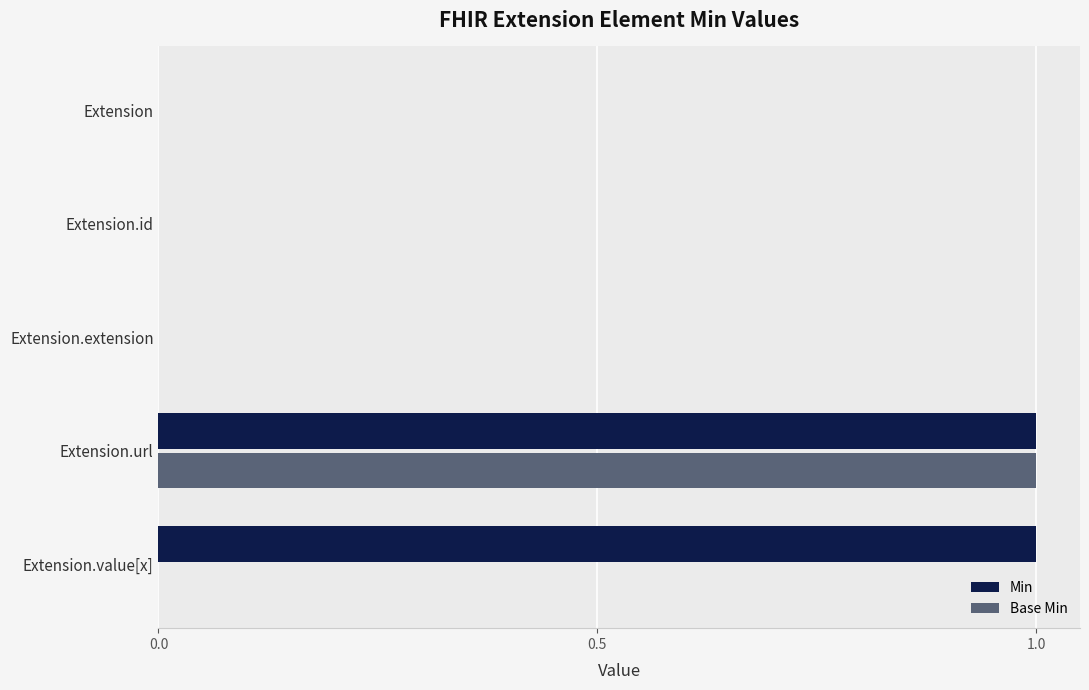

The value of Base Min at Extension.extension is 1. True or false?

False